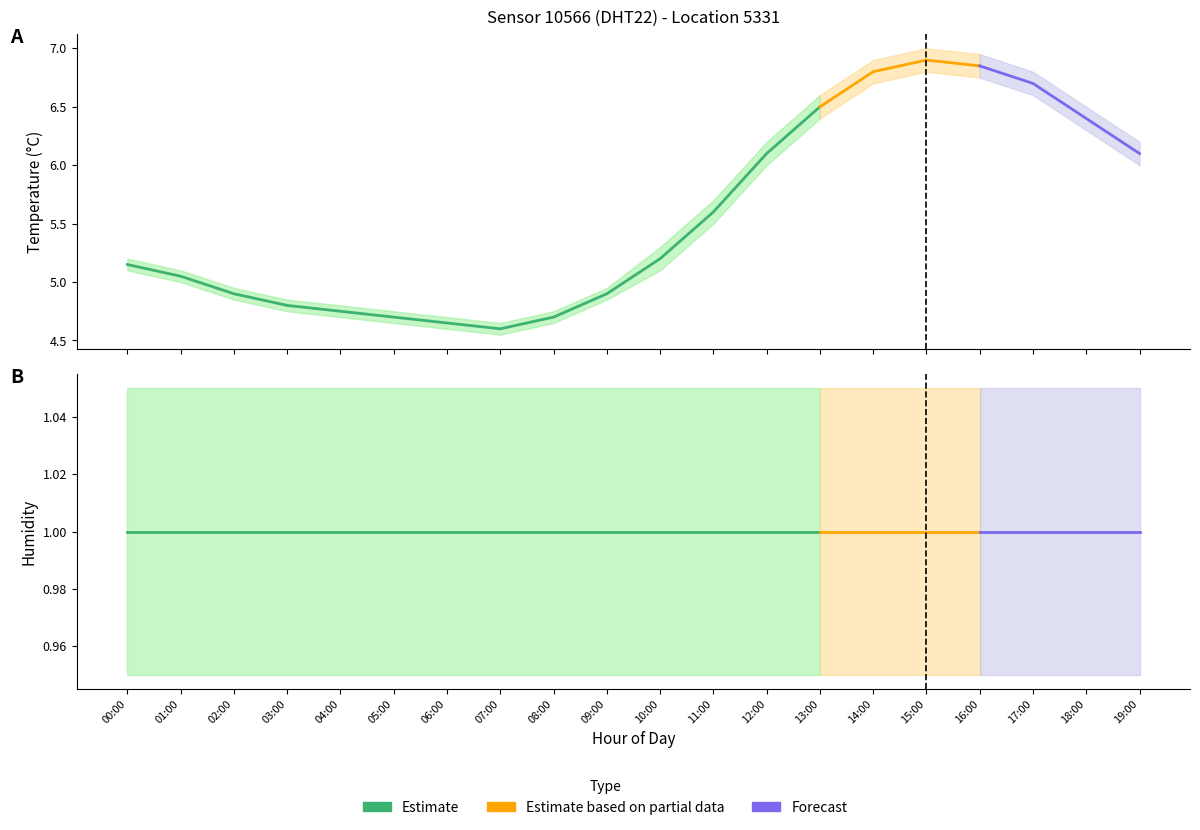

Reading right to left, transcribe all the data shown in this chart.

temperature: 6.1	6.4	6.7	6.8	6.9	6.8	6.5	6.1	5.6	5.2	4.9	4.7	4.6	4.7	4.7	4.8	4.8	4.9	5.0	5.2
temperature_lower: 6.0	6.3	6.6	6.8	6.8	6.7	6.4	6.0	5.5	5.1	4.8	4.7	4.5	4.6	4.7	4.7	4.8	4.8	5.0	5.1
temperature_upper: 6.2	6.5	6.8	7.0	7.0	6.9	6.6	6.2	5.7	5.3	5.0	4.8	4.7	4.7	4.8	4.8	4.8	5.0	5.1	5.2
humidity: 1.0	1.0	1.0	1.0	1.0	1.0	1.0	1.0	1.0	1.0	1.0	1.0	1.0	1.0	1.0	1.0	1.0	1.0	1.0	1.0
humidity_lower: 0.9	0.9	0.9	0.9	0.9	0.9	0.9	0.9	0.9	0.9	0.9	0.9	0.9	0.9	0.9	0.9	0.9	0.9	0.9	0.9
humidity_upper: 1.1	1.1	1.1	1.1	1.1	1.1	1.1	1.1	1.1	1.1	1.1	1.1	1.1	1.1	1.1	1.1	1.1	1.1	1.1	1.1